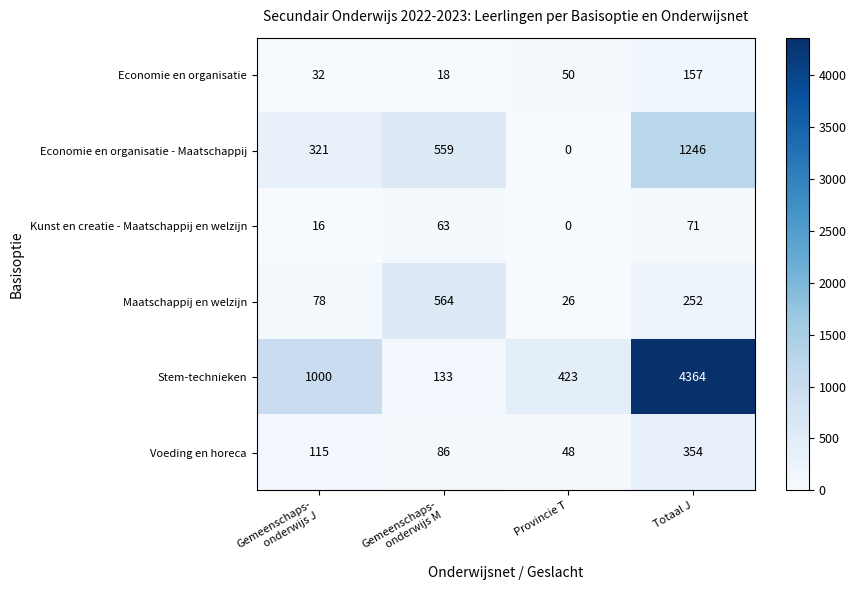

Rank the series at Totaal J from highest to lowest value.

Stem-technieken, Economie en organisatie - Maatschappij, Voeding en horeca, Maatschappij en welzijn, Economie en organisatie, Kunst en creatie - Maatschappij en welzijn